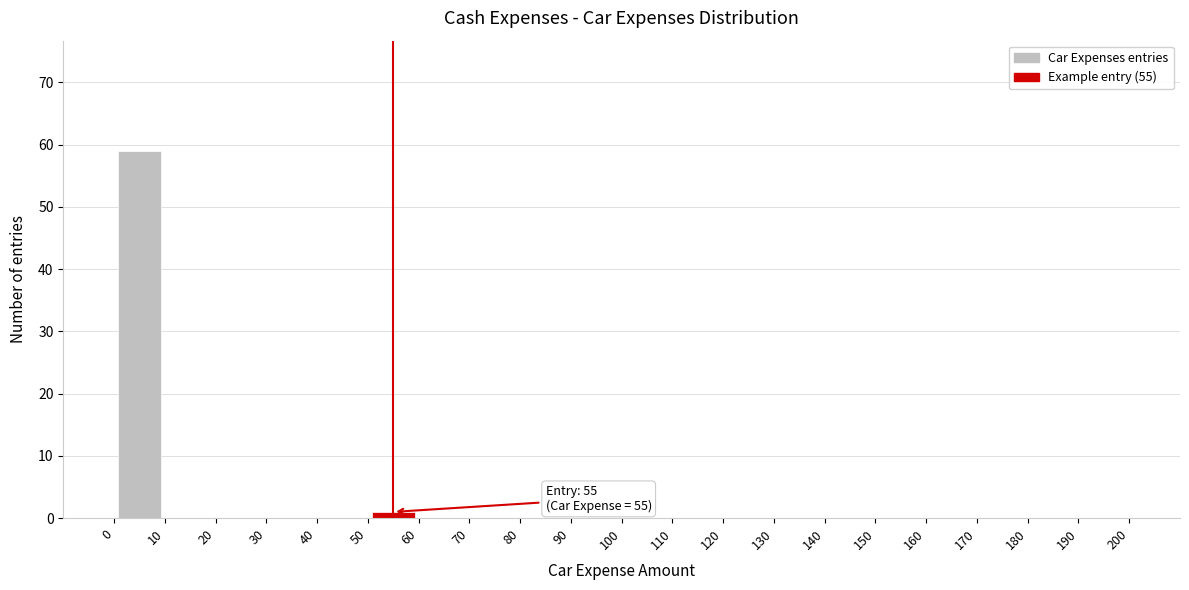

Over which range of the x-axis is the bar tallest?

0 to 10